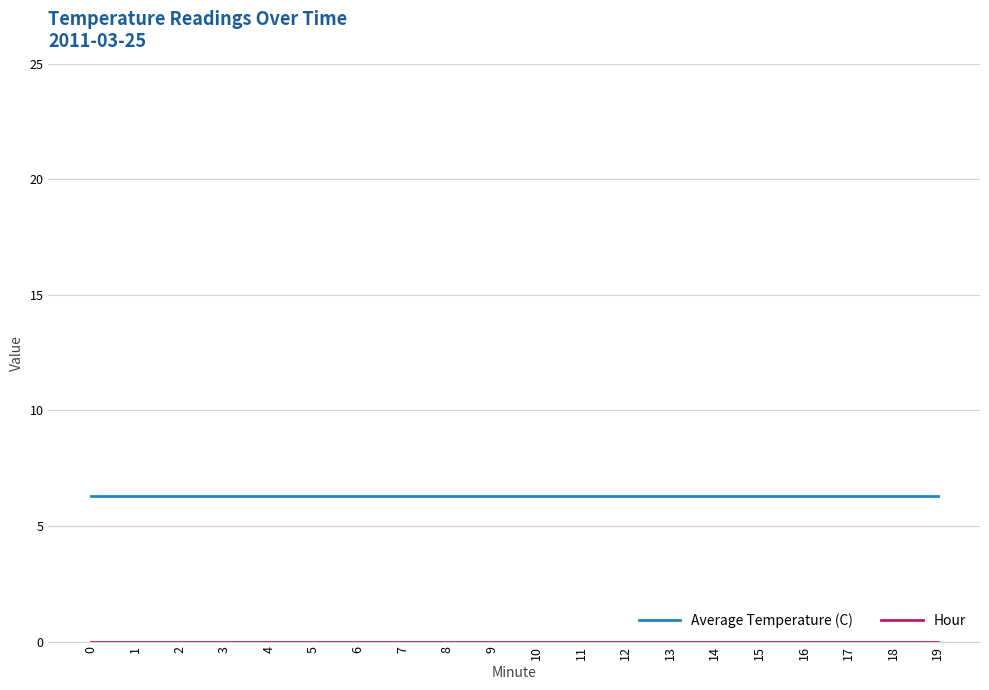

What is the spread (max minus min) of values at 17?

6.3